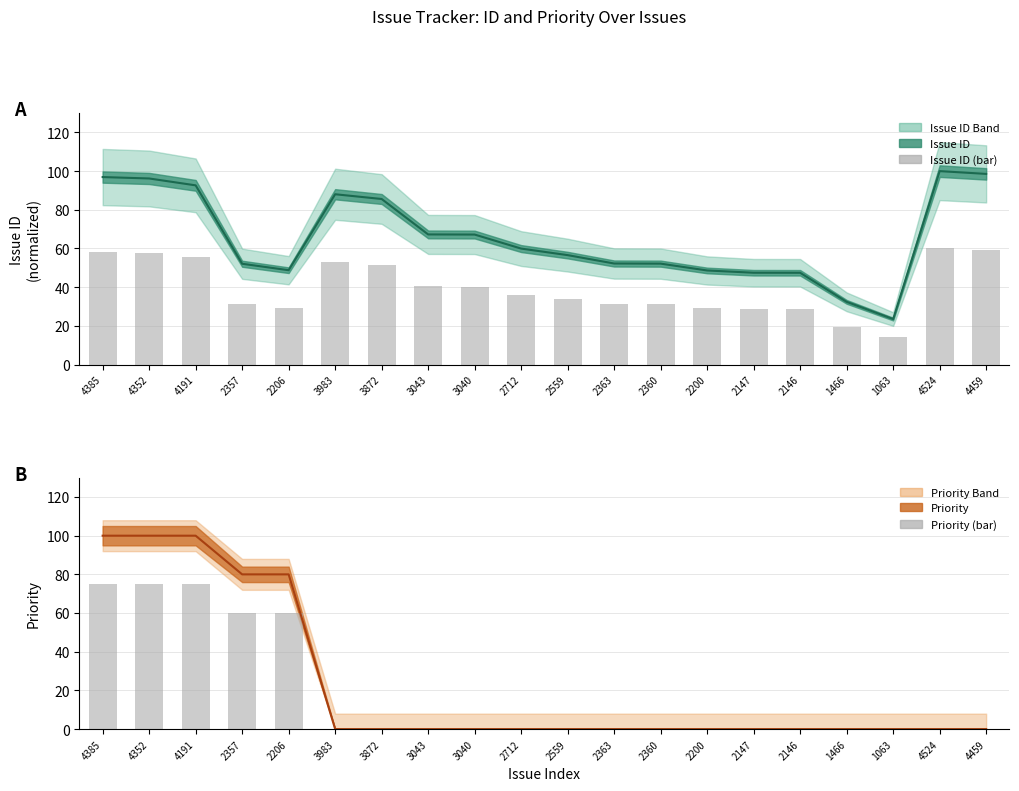

What is the highest value of the Priority (bar) series?

75.0